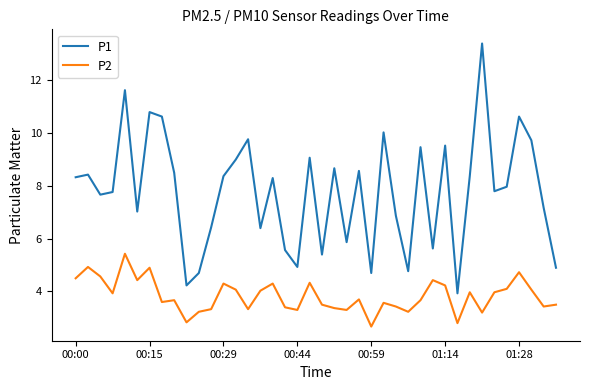

What is the difference between the maximum and minimum values in the P2 series?

2.8